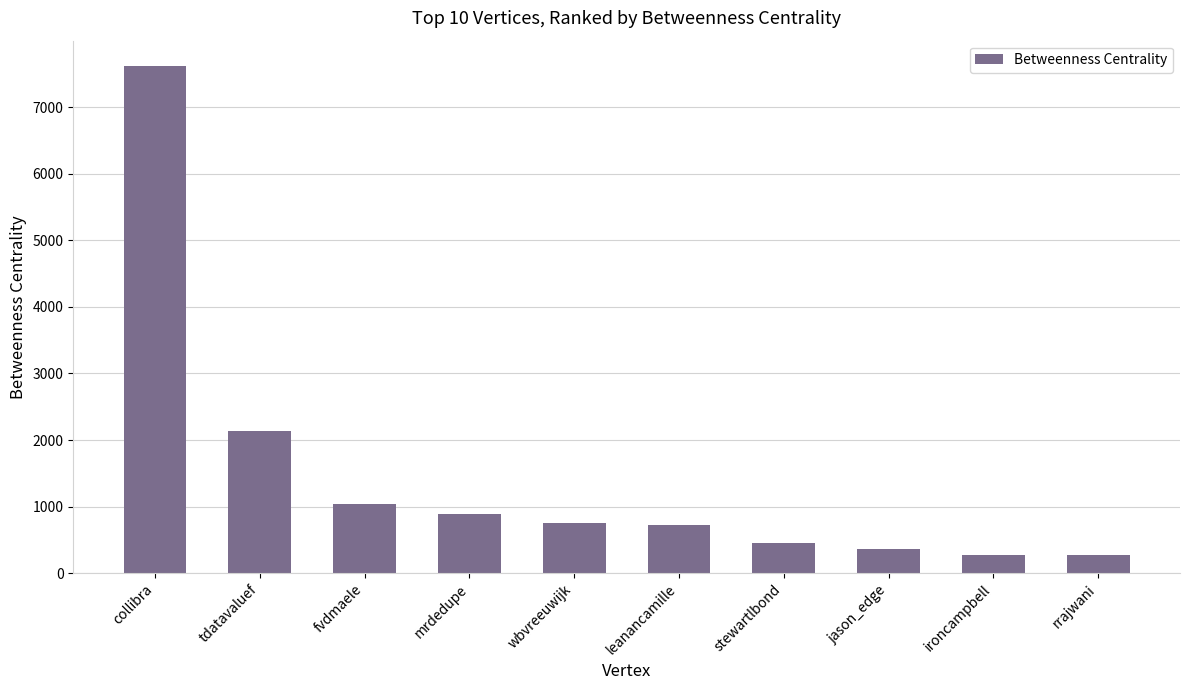

What is the minimum value shown in the chart?

271.0